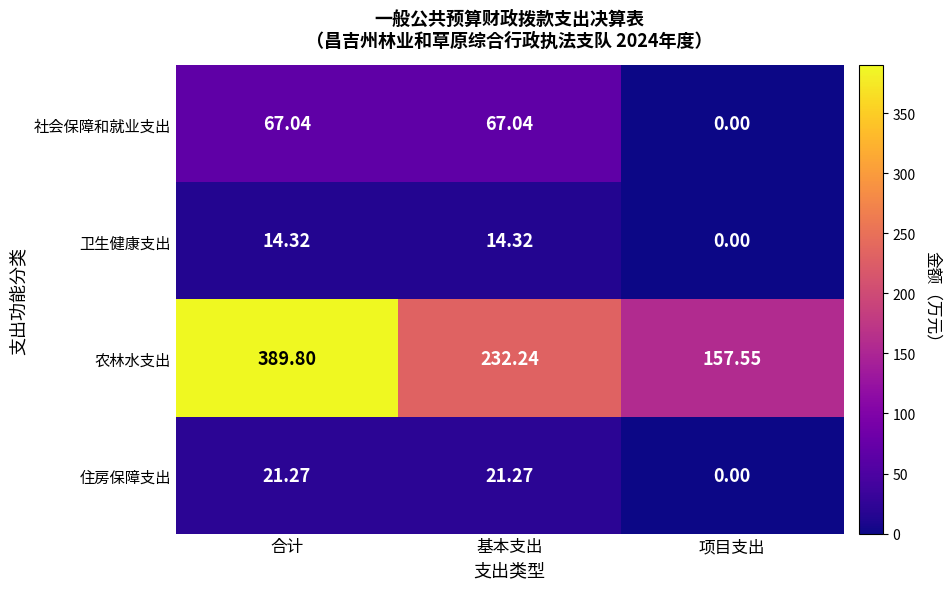

At which label is 卫生健康支出 closest to 7?

项目支出